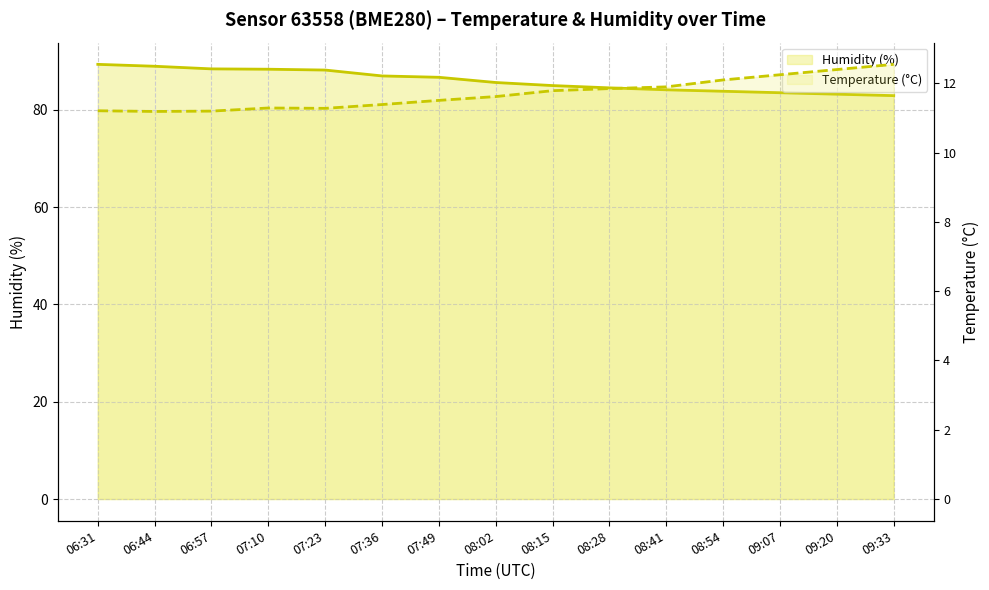

What is the maximum value shown in the chart?

89.3